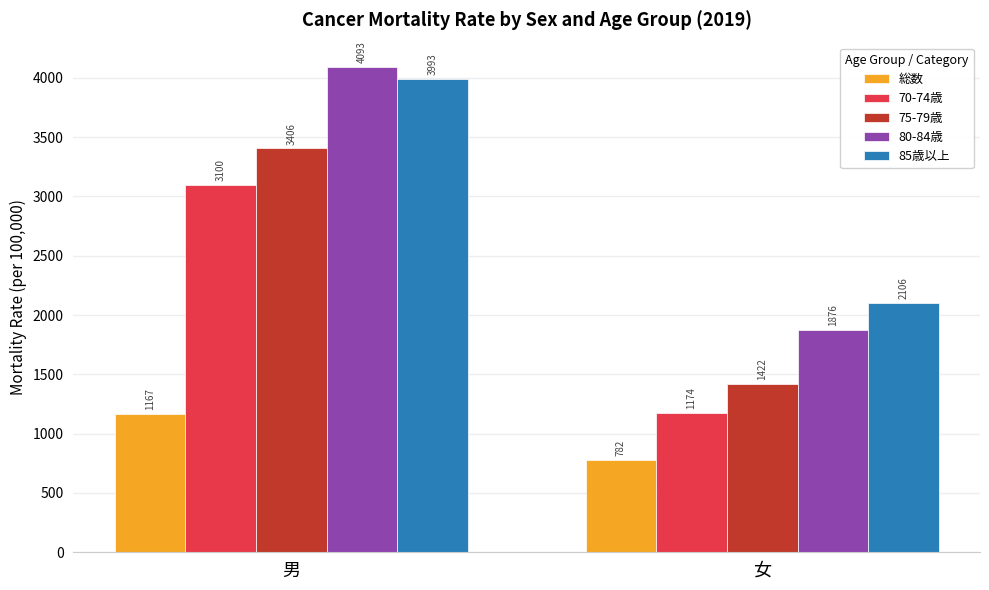

How many categories are shown in the chart?

2